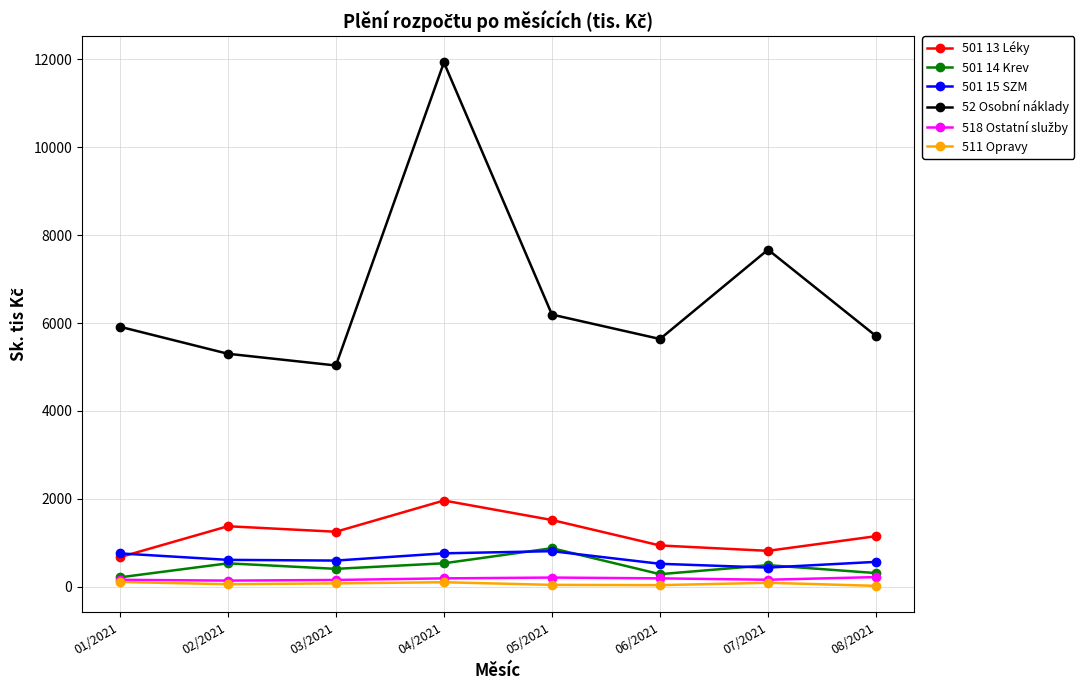

Which series has the largest total across all categories?

52 Osobní náklady